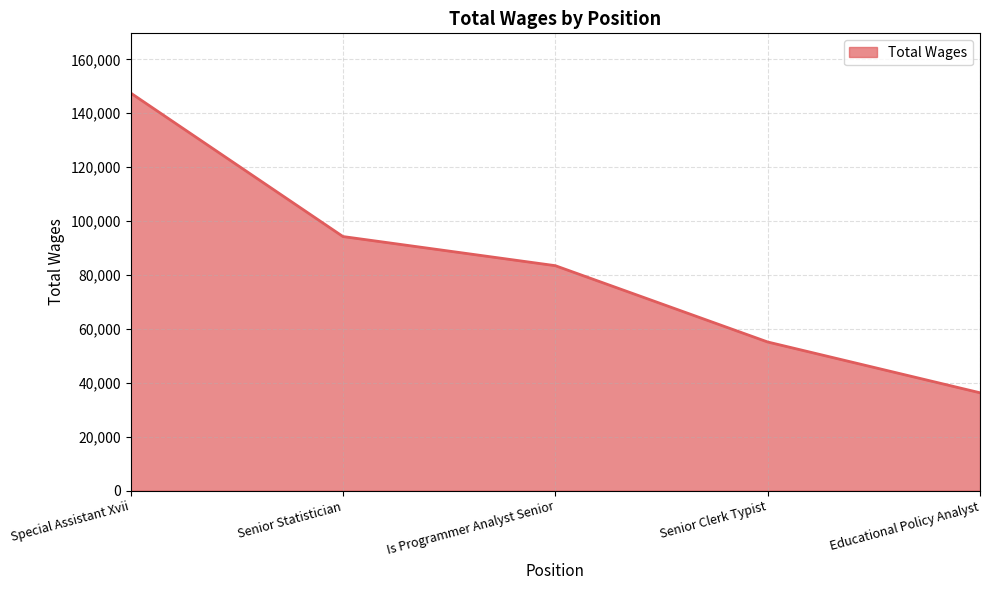

Reading right to left, list all the values displayed in this chart.

Educational Policy Analyst=36287	Senior Clerk Typist=55130	Is Programmer Analyst Senior=83440	Senior Statistician=94248	Special Assistant Xvii=147507